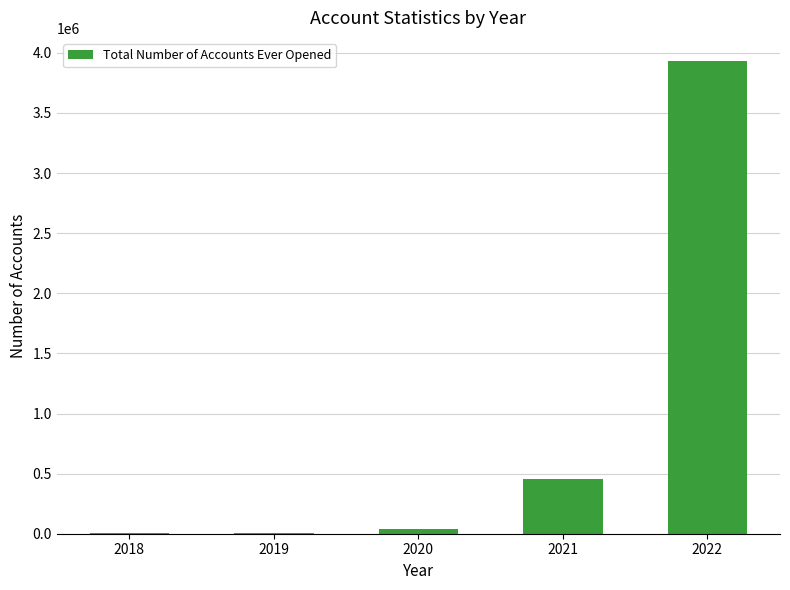

Approximately how many times larger is the value at 2021 compared to 2022?

0.1